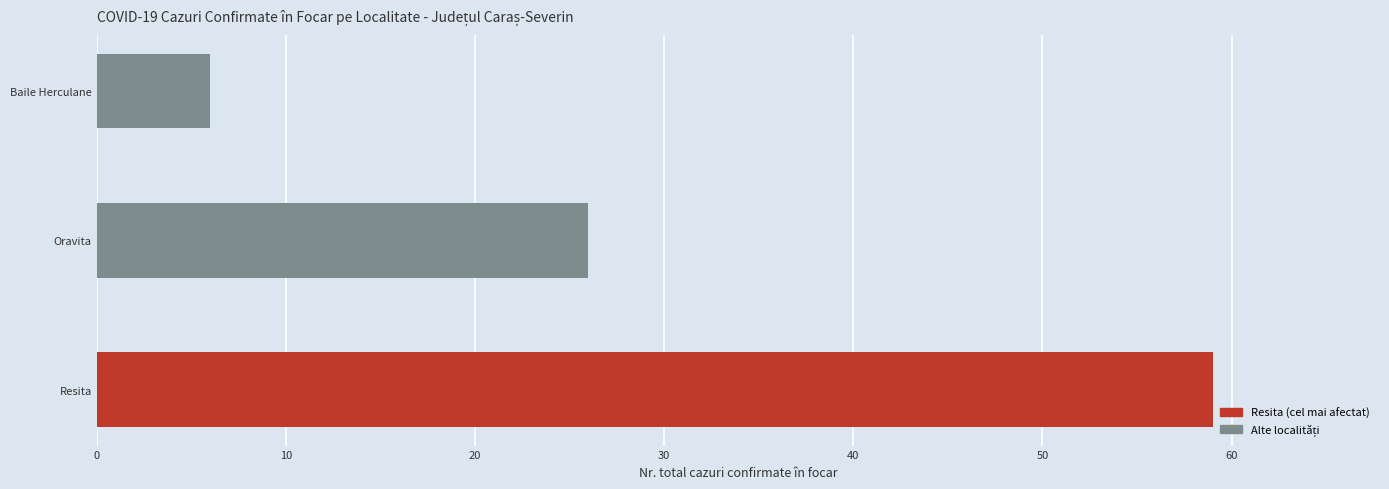

Does the chart contain any negative values?

No